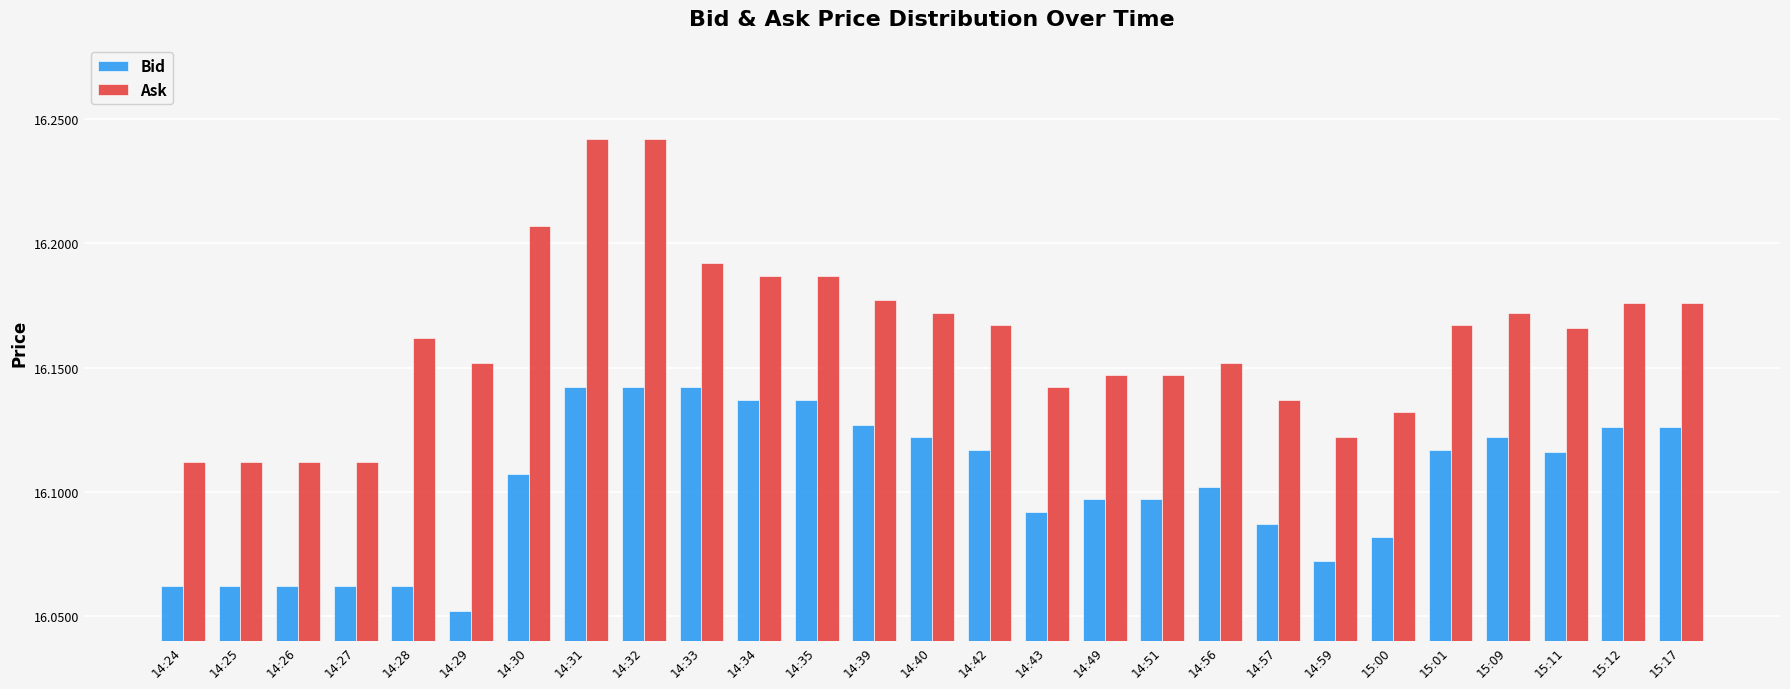

At 15:09, list the series in order from smallest to largest.

Bid, Ask